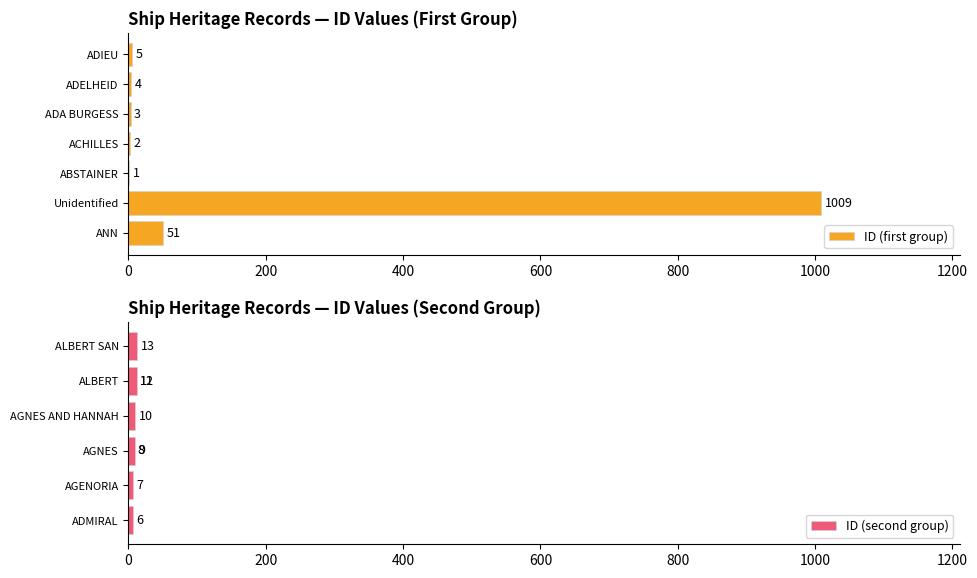

Is it true that ID (first group) equals 1009 at Unidentified?

True